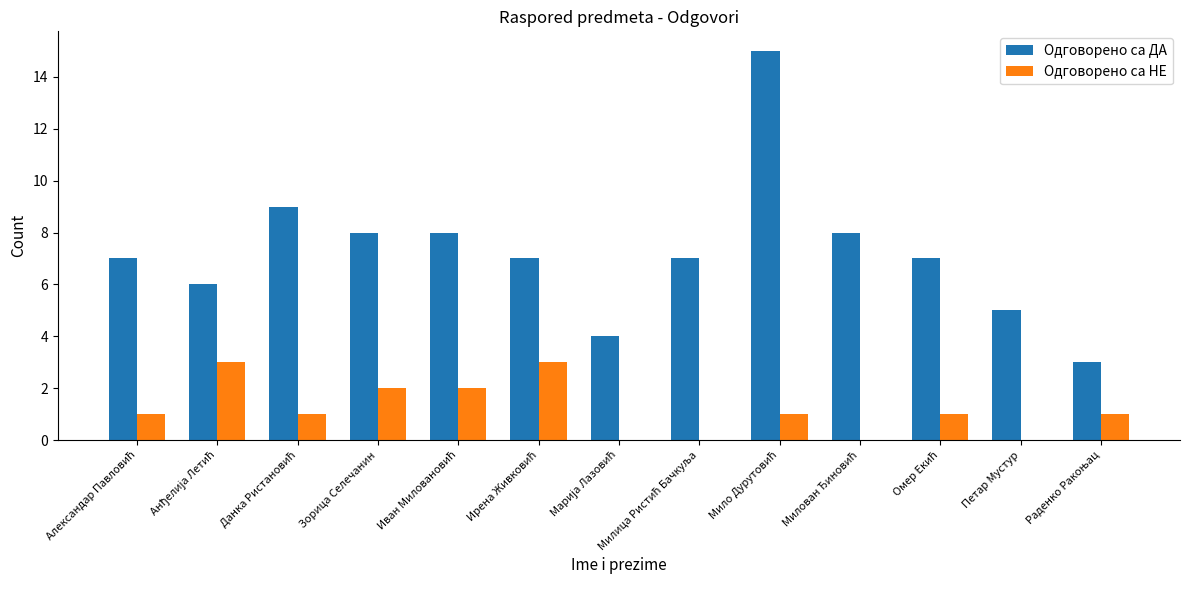

Which series has the largest total across all categories?

Одговорено са ДА